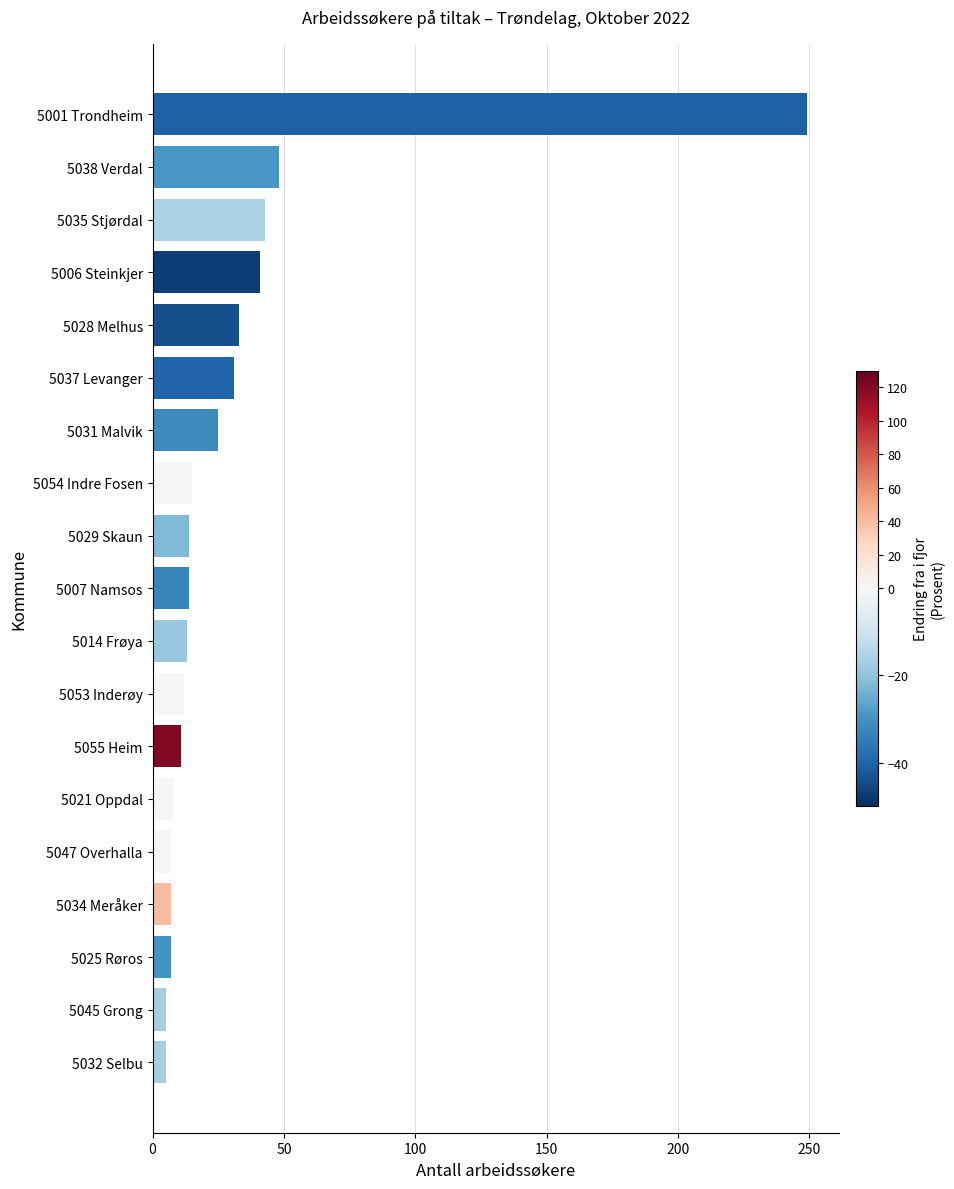

What is the sum of the values at 5025 Røros and 5037 Levanger?

38